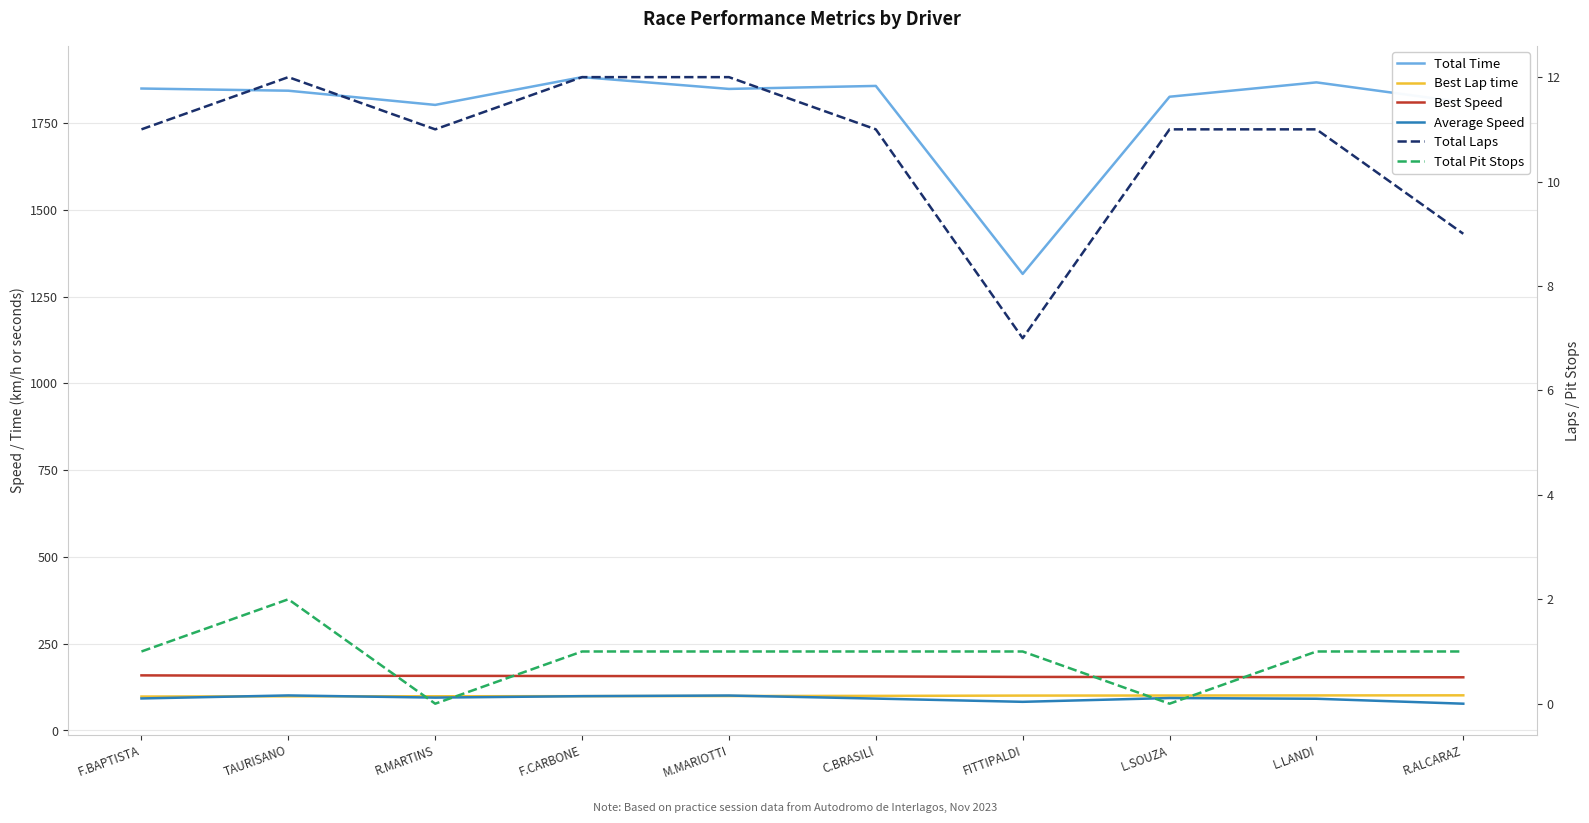

Does the chart display data point markers on the line(s)?

No